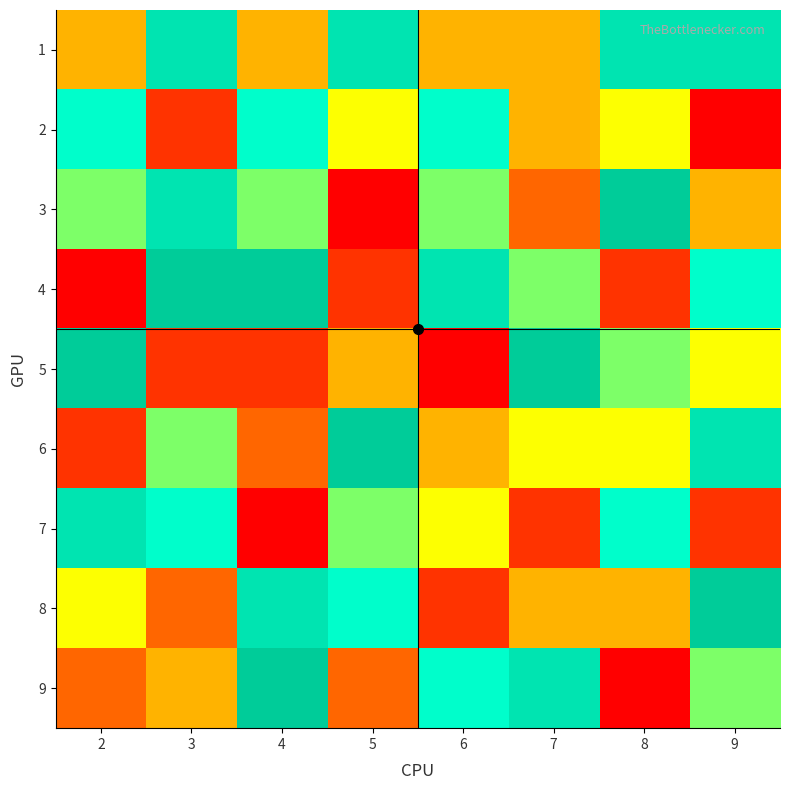

At 7, list the series in order from largest to smallest.

5, 9, 4, 6, 1, 2, 8, 3, 7